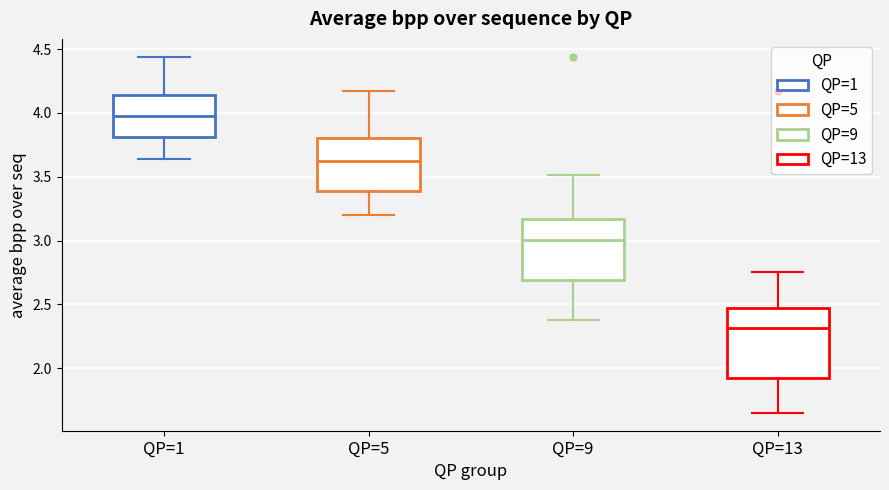

Reading left to right, transcribe this box plot: for each box, give where its median line is, the range the box spans, and where its two whiskers end, as read against the y-axis. The values are not printed on the chart, so give them approximately, as read against the axis.

QP=1: median 4.00, box 3.80 to 4.15, whiskers 3.65 to 4.45
QP=5: median 3.60, box 3.40 to 3.80, whiskers 3.20 to 4.15
QP=9: median 3.00, box 2.70 to 3.15, whiskers 2.40 to 3.50
QP=13: median 2.30, box 1.90 to 2.45, whiskers 1.65 to 2.75